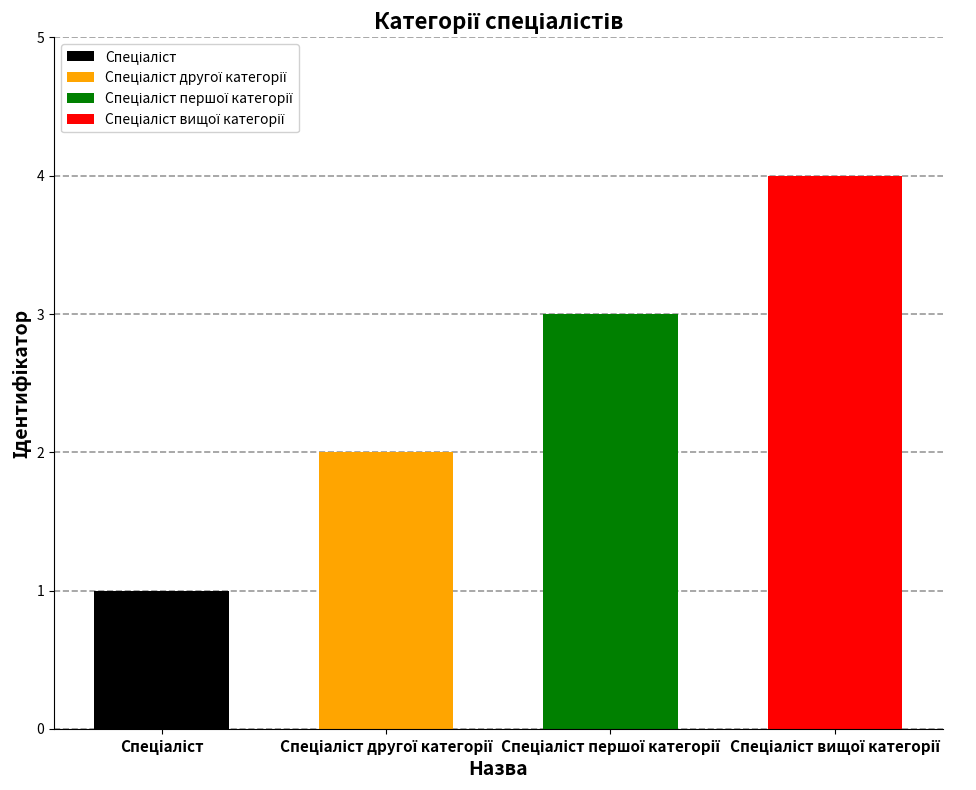

The value at Спеціаліст першої категорії is 3. True or false?

True